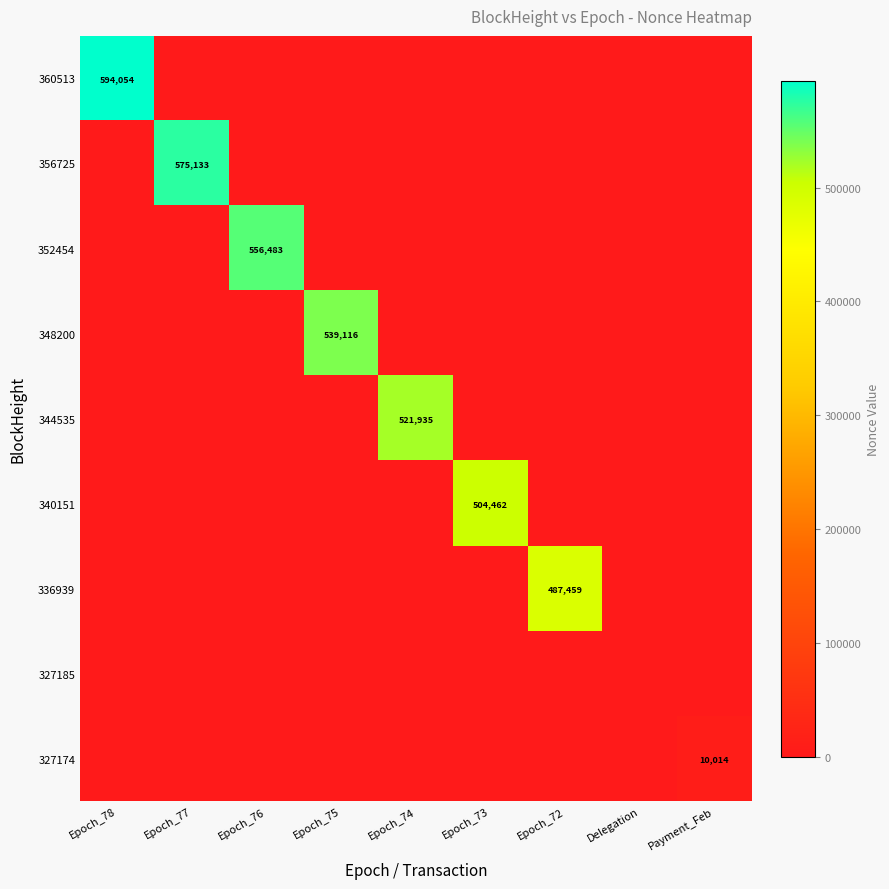

How many values in the 352454 series exceed 0?

1